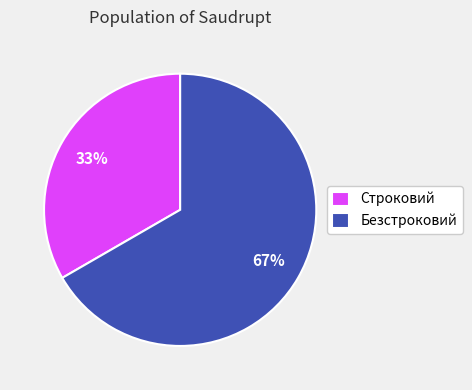

Does Безстроковий account for over 50% of the chart?

Yes